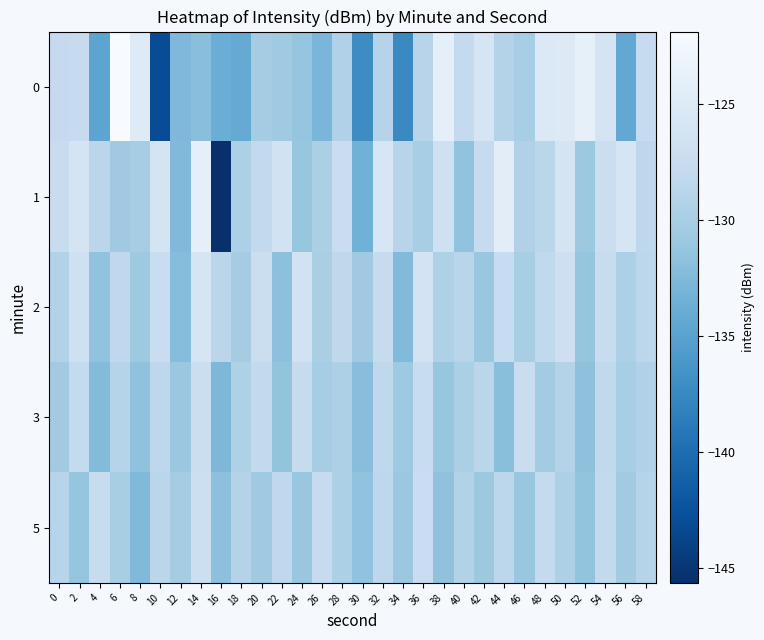

How many data points does each series have?

30